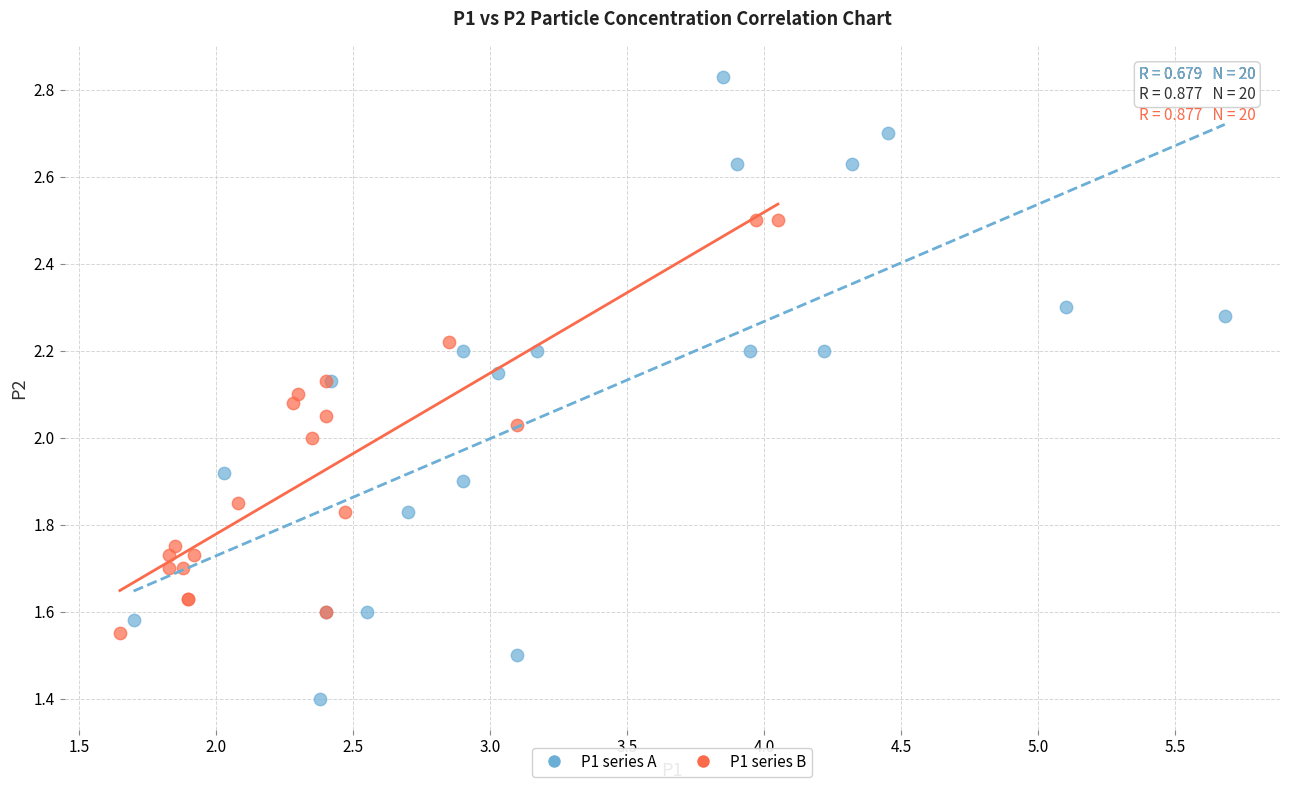

What are all the series names shown in the legend?

P1 series A, P1 series B